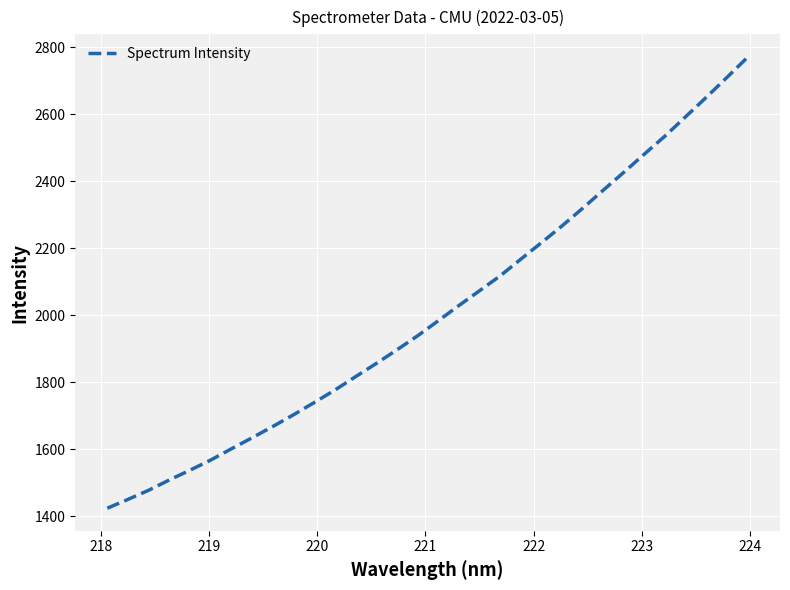

What is the difference between the maximum and second lowest values?

1320.9